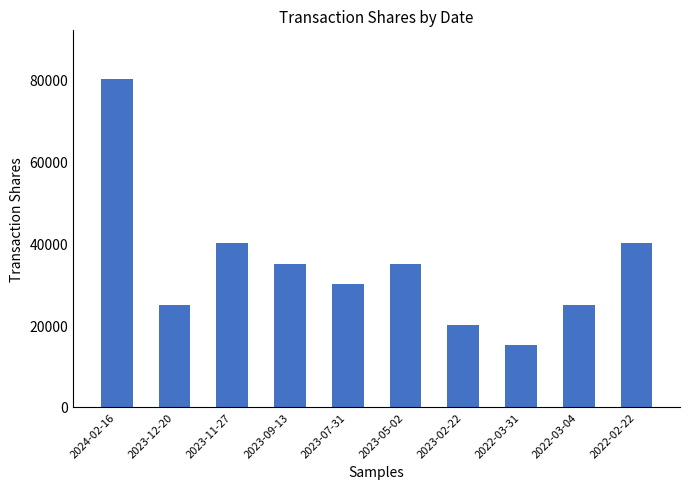

True or false: the data shows 30000 at 2023-07-31.

True